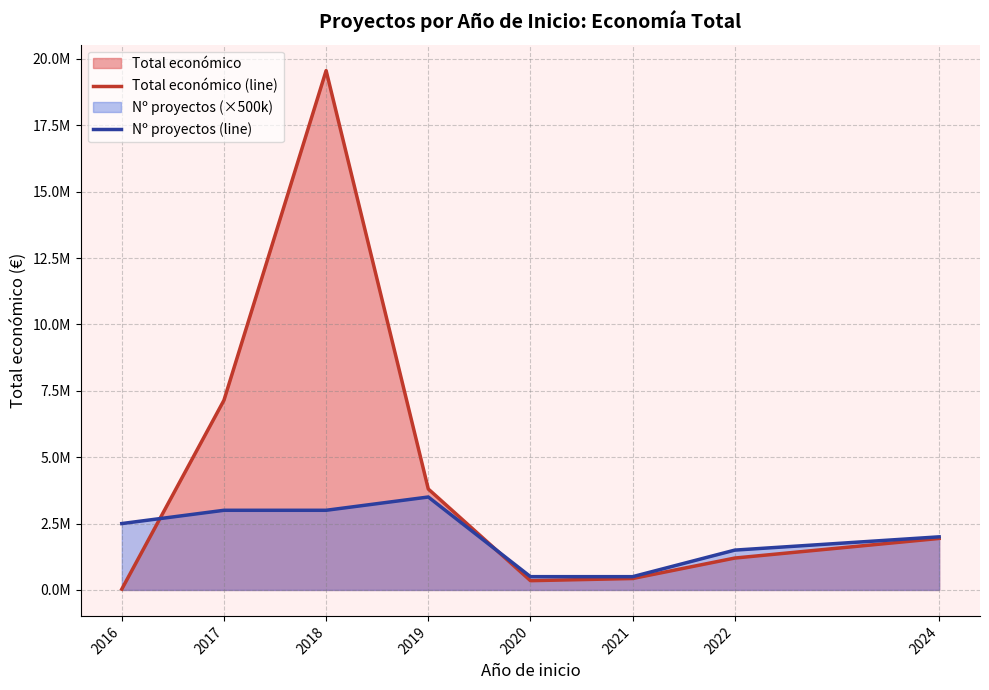

At 2018, list the series in order from largest to smallest.

Total económico (line), Nº proyectos (line)